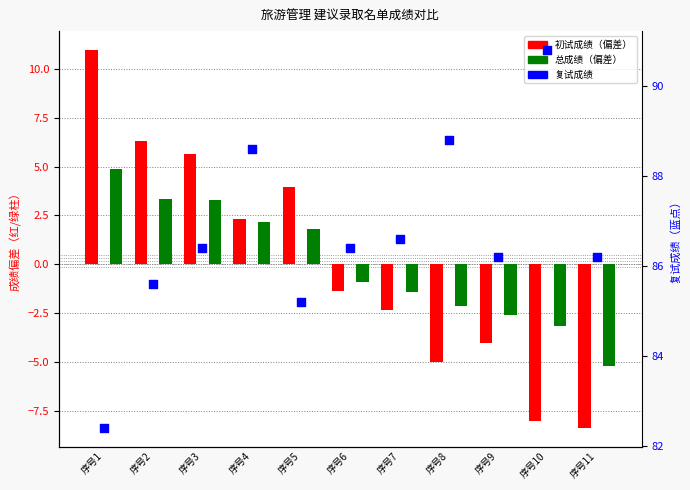

What is the total value across all series at 序号5?

91.0